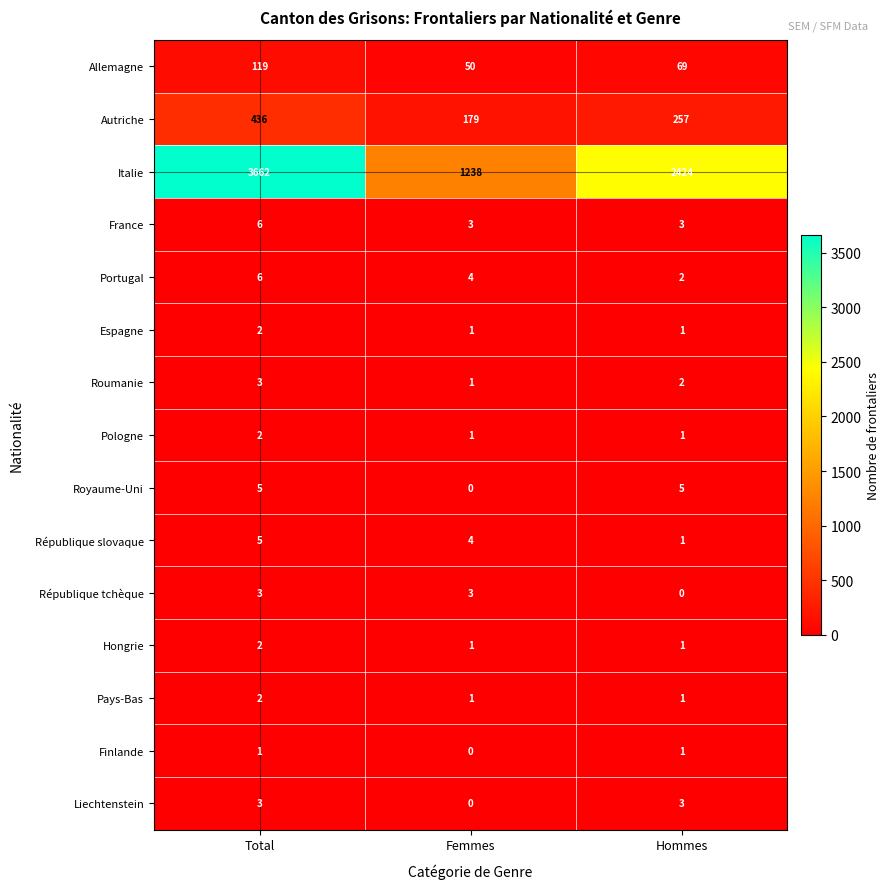

What is the maximum value shown in the chart?

3662